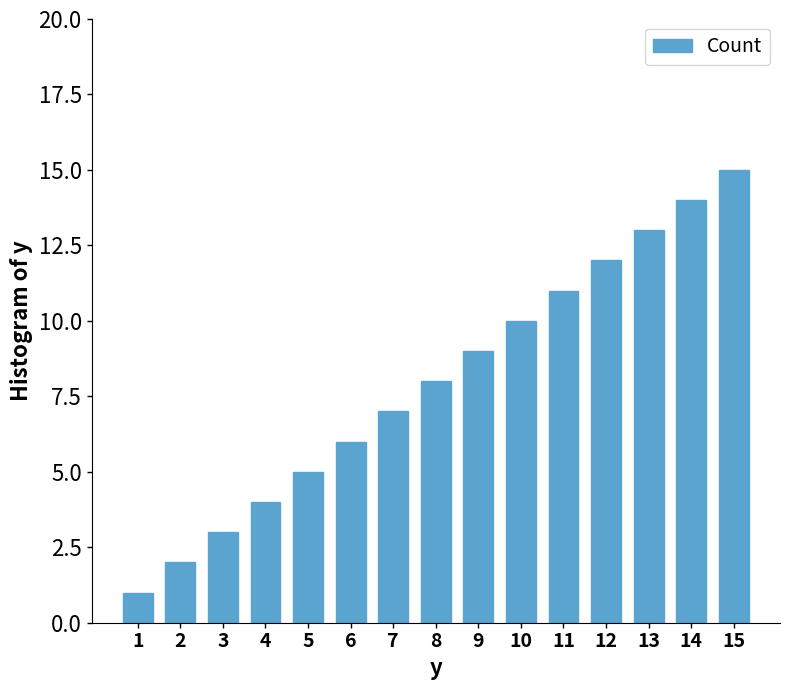

How many bars are there in total?

15